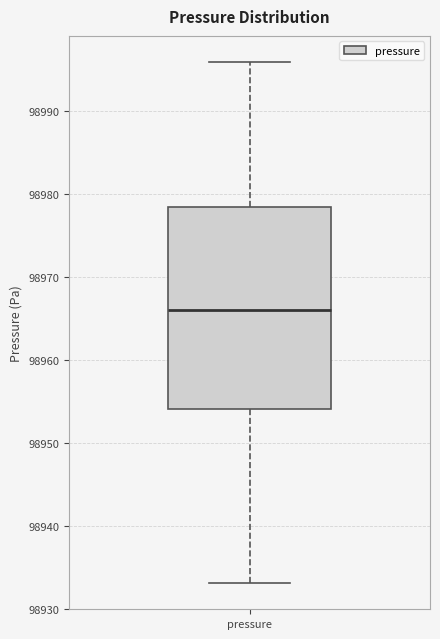

Read this box plot against the y-axis: the position of the median line, the range covered by the box, and the ends of both whiskers. The values are not printed on the chart, so give them approximately, as read against the axis.

median 98966, box 98954 to 98978, whiskers 98933 to 98996